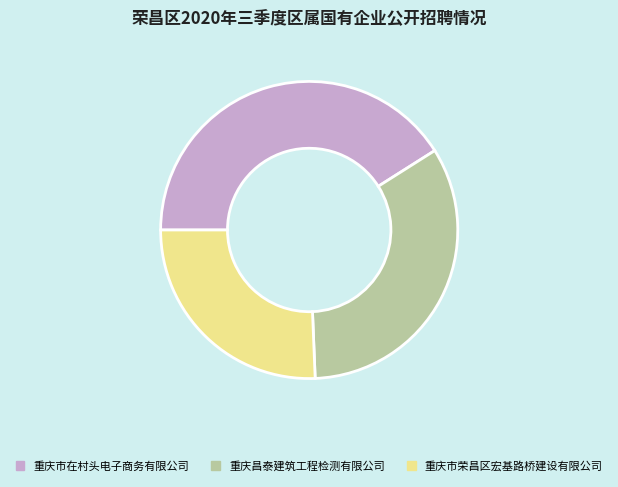

Between 重庆市荣昌区宏基路桥建设有限公司 and 重庆昌泰建筑工程检测有限公司, which is larger?

重庆昌泰建筑工程检测有限公司